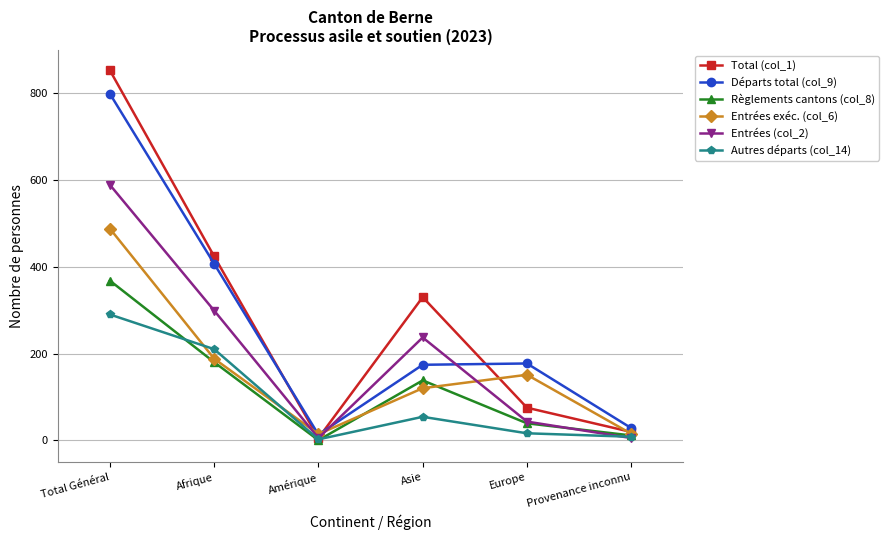

In Règlements cantons (col_8), how many points are lower than both neighbors (excluding endpoints)?

1